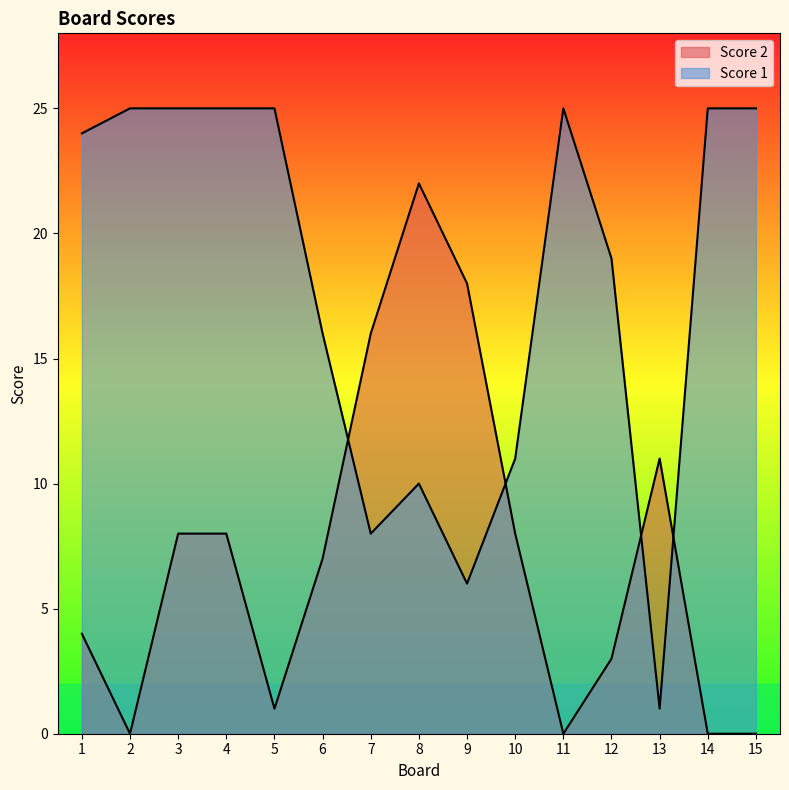

How many lines are shown in the chart?

2